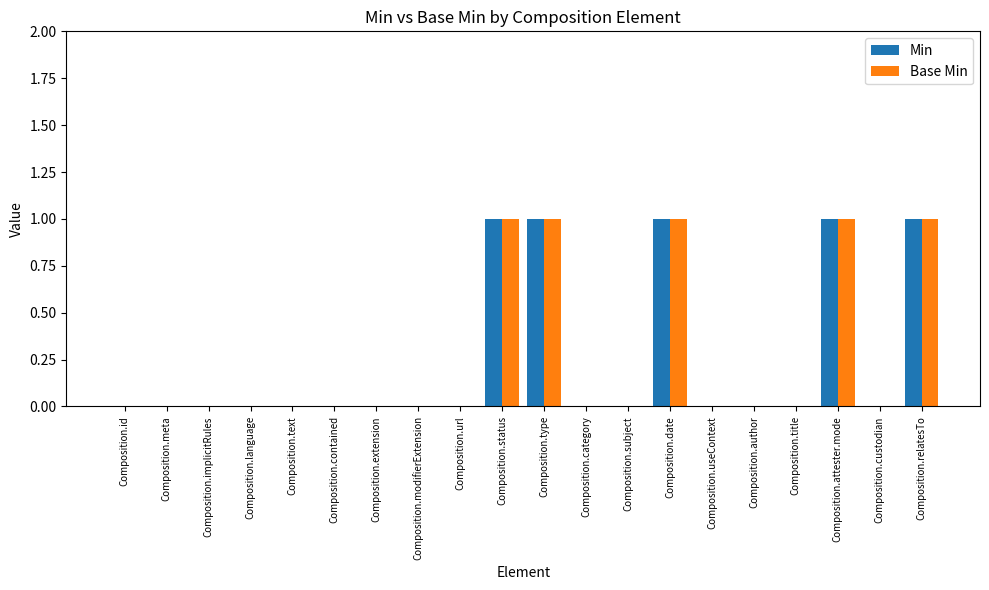

True or false: Base Min has a value of -1 at Composition.category.

False